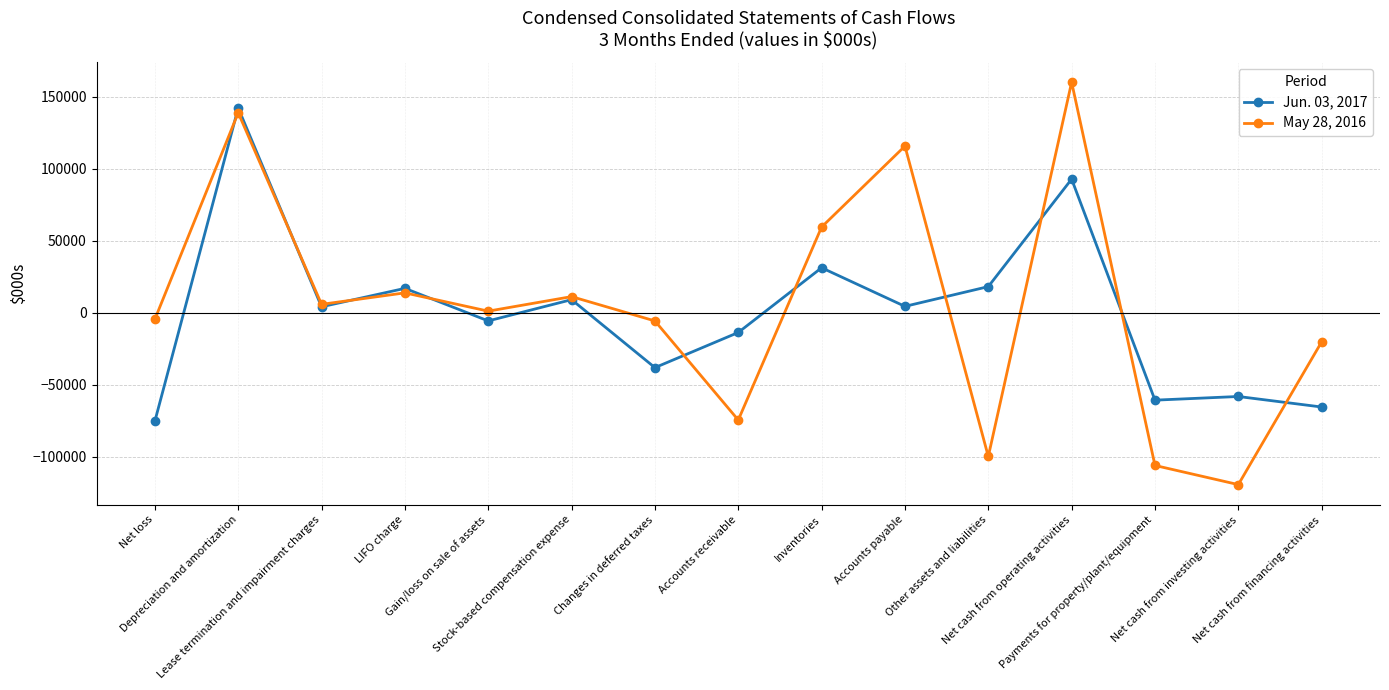

The May 28, 2016 series shows 199883 at Depreciation and amortization. True or false?

False